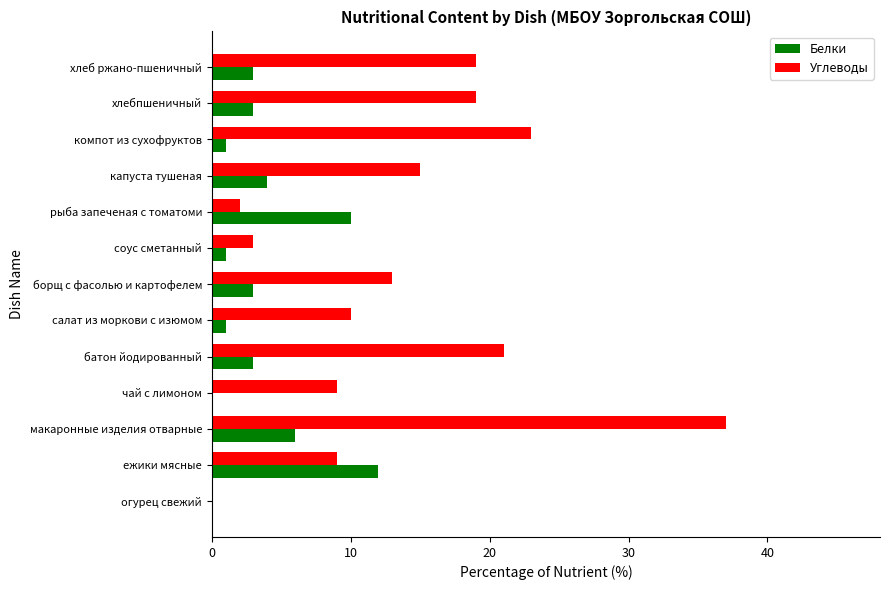

Count the number of data series in this chart.

2